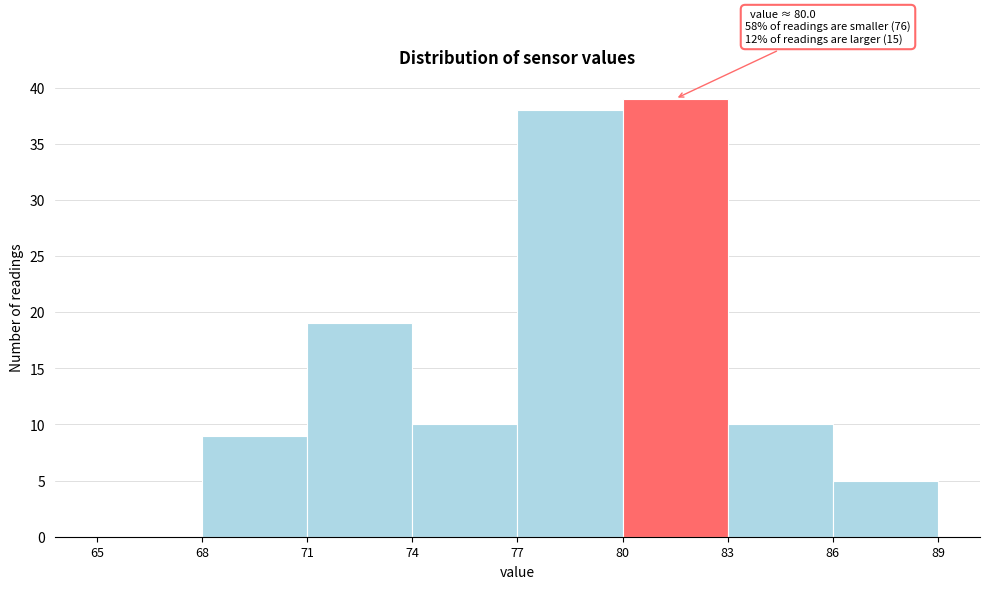

Which range on the x-axis has the tallest bar?

80 to 83